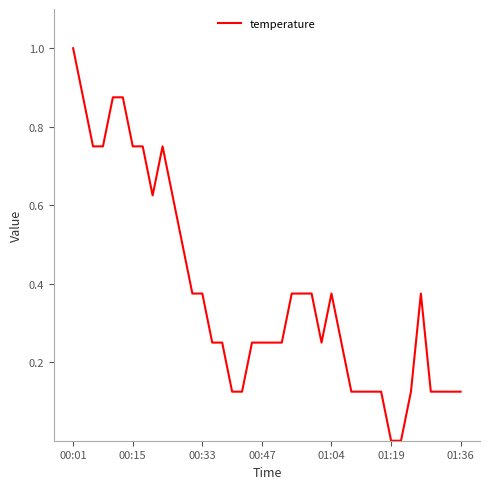

What is the sum of all values?

15.1